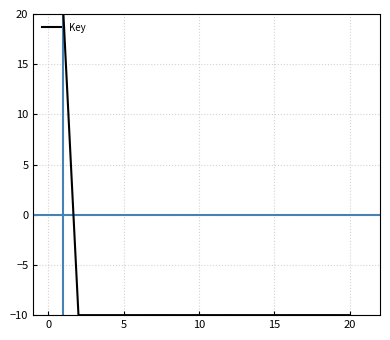

What is the maximum value shown in the chart?

20.0